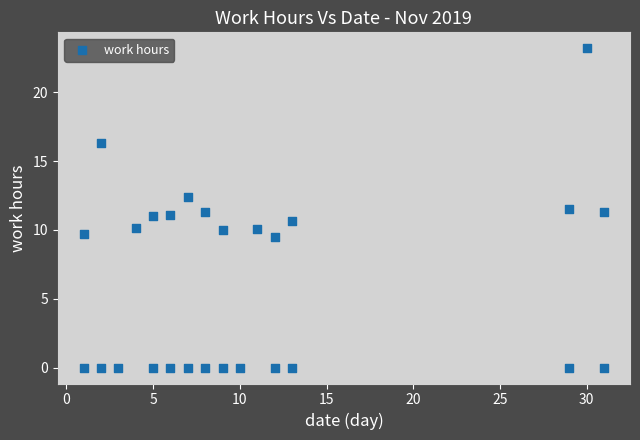

What is the range of X values (max minus min)?

30.0